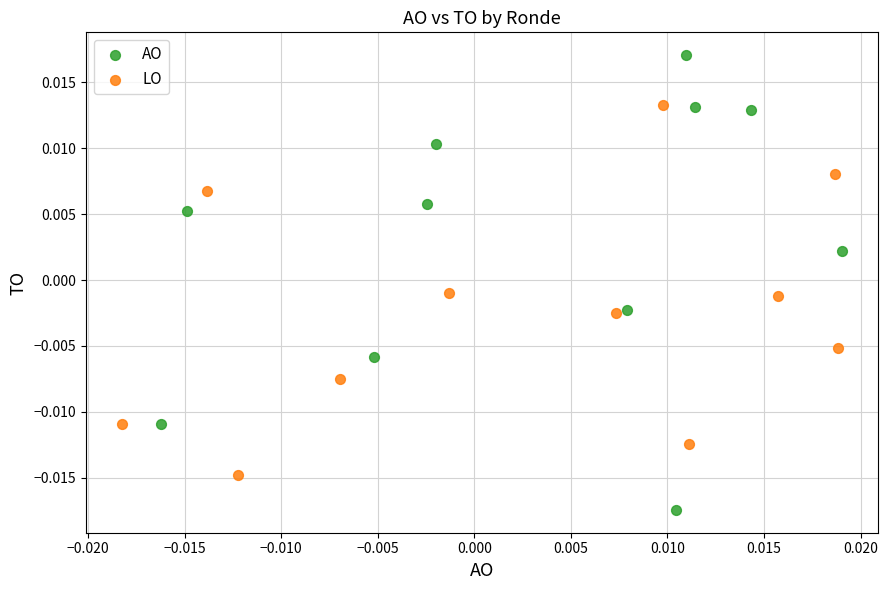

Which series has the largest Y range (max minus min)?

AO